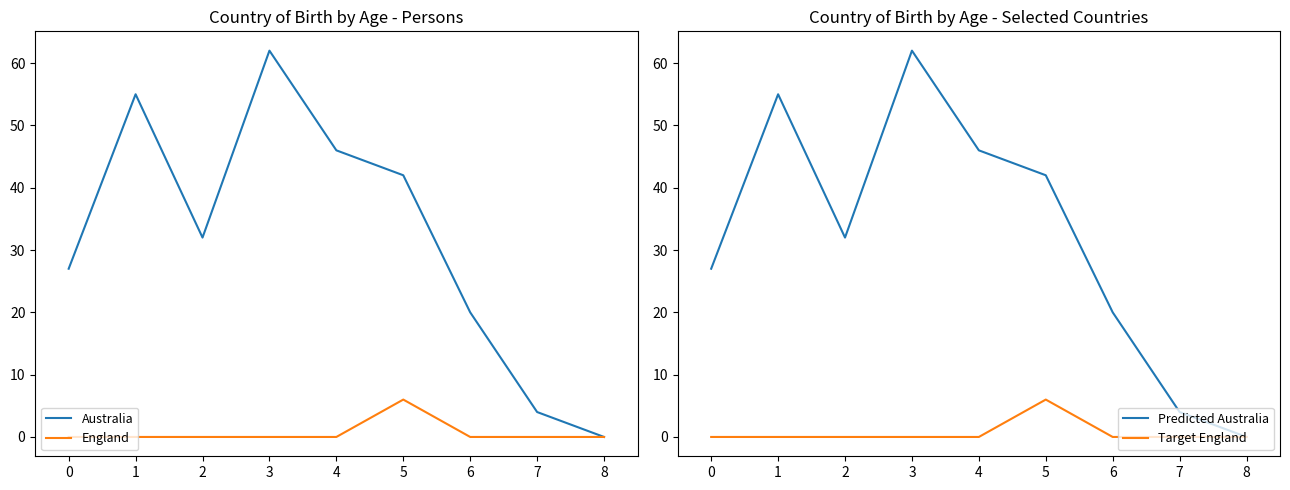

Is the value of England at 5 greater than the value of Predicted Australia at 4?

No